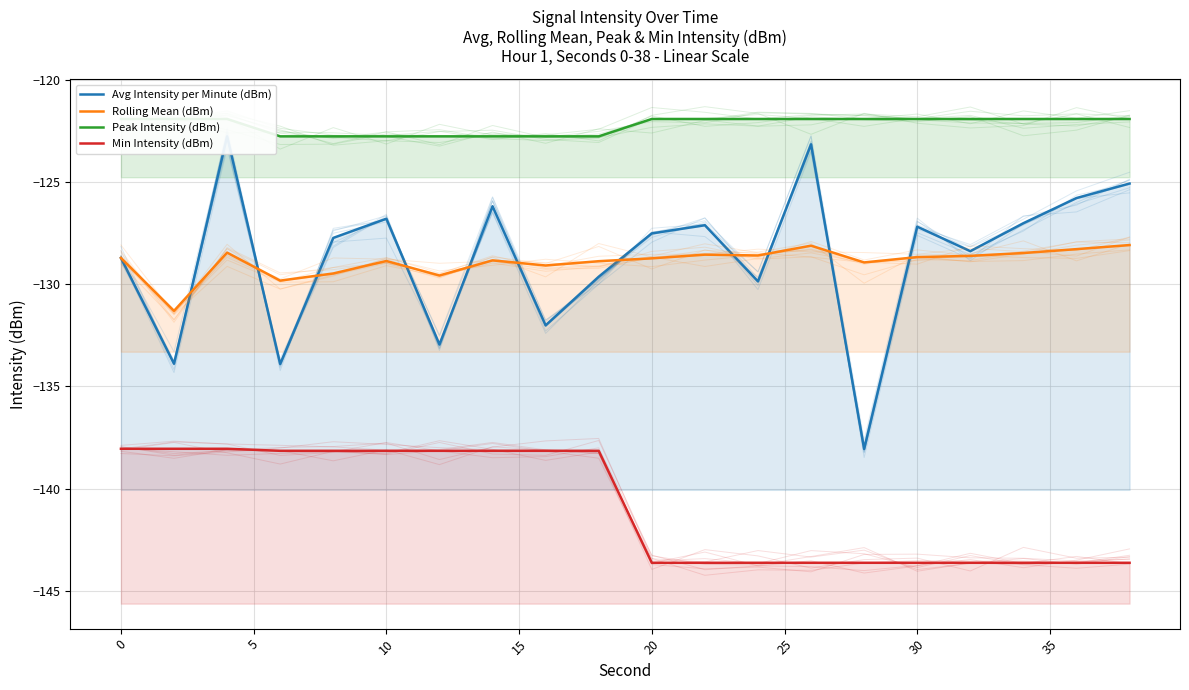

True or false: Peak Intensity (dBm) and Rolling Mean (dBm) cross at least once.

False